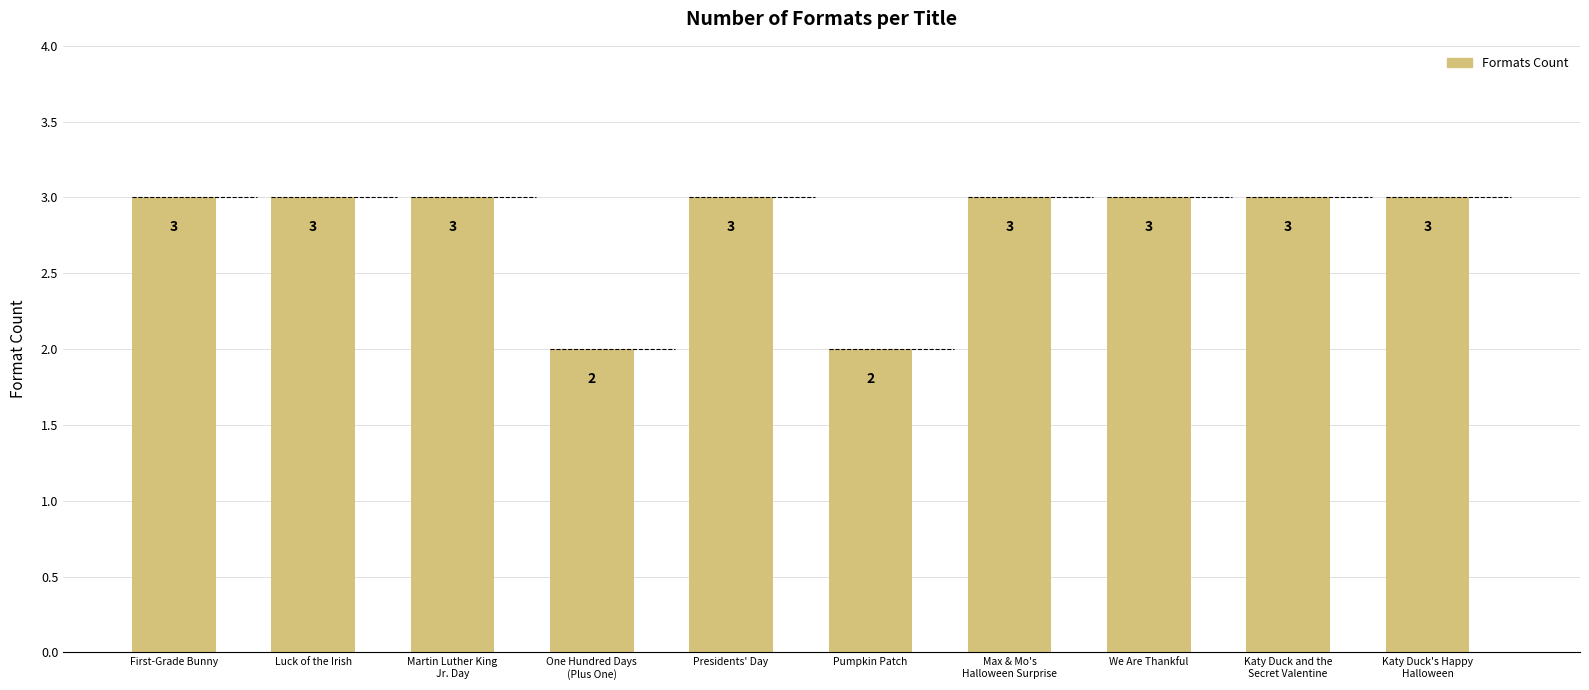

What position from the left is Pumpkin Patch?

6